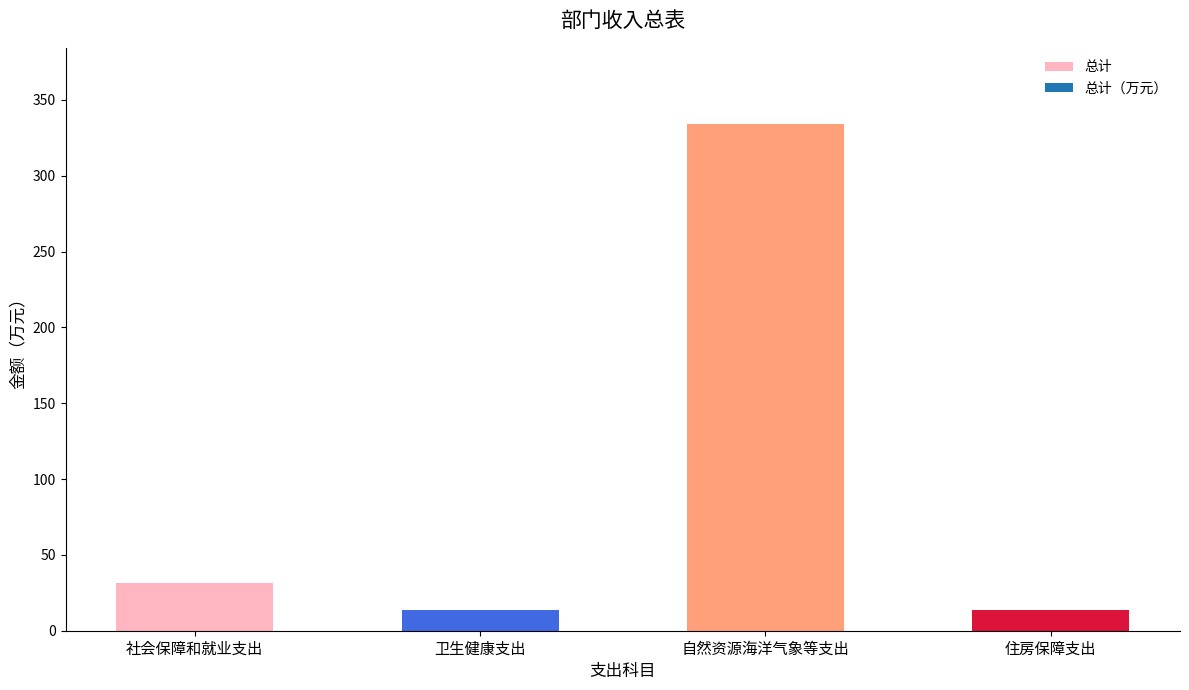

At which label is the value closest to 173?

社会保障和就业支出